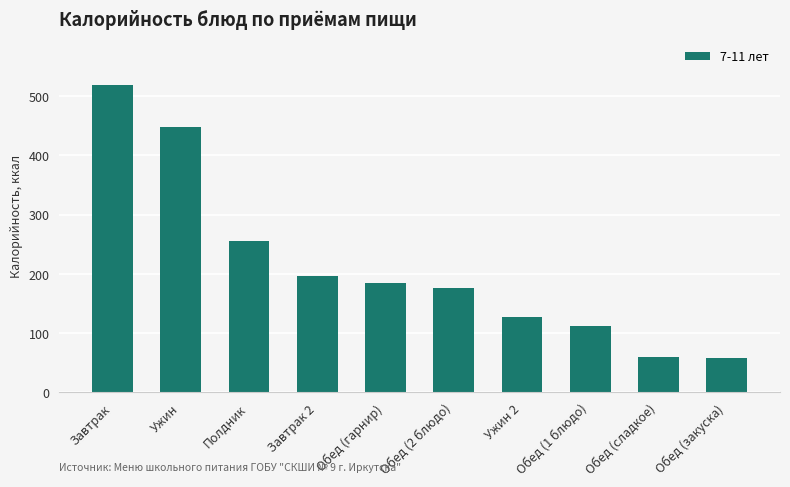

The chart shows a value of 783.9 at Ужин. True or false?

False